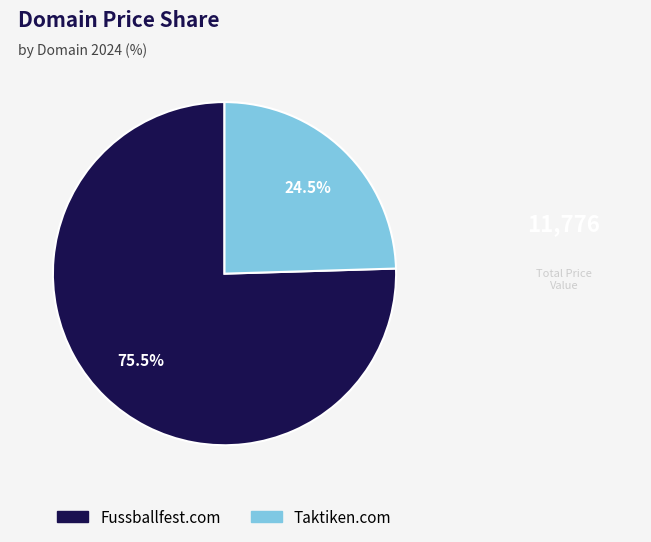

To the nearest percent, what is the combined percentage of Fussballfest.com and Taktiken.com?

100%